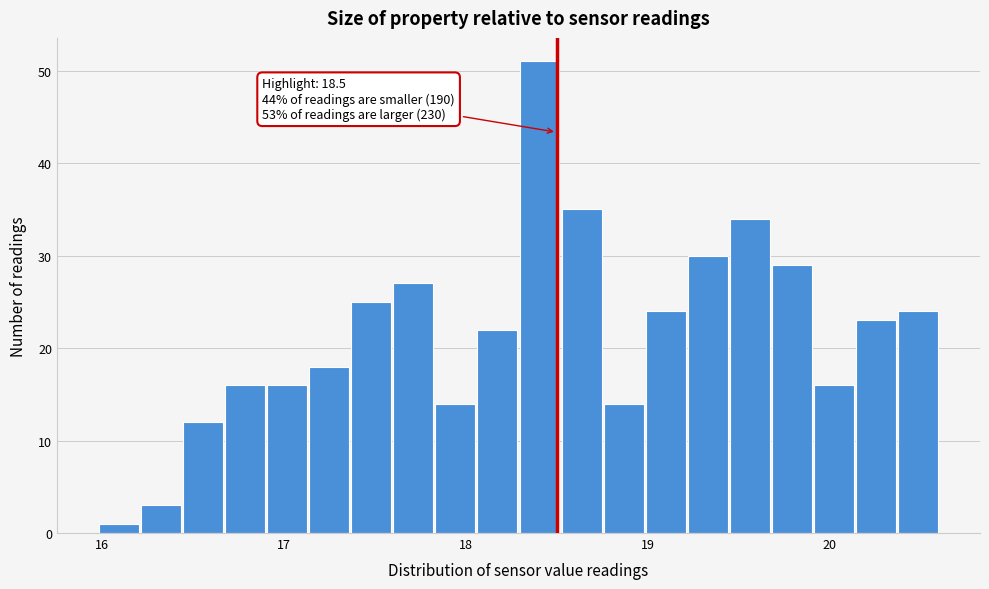

Around what value on the x-axis is the tallest bar? Give the approximate position of its centre, as read against the axis.

18.4